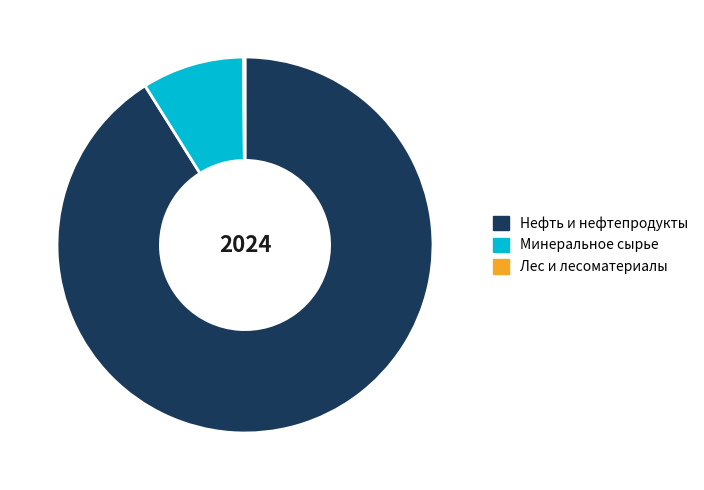

Is Нефть и нефтепродукты the majority of the pie?

Yes